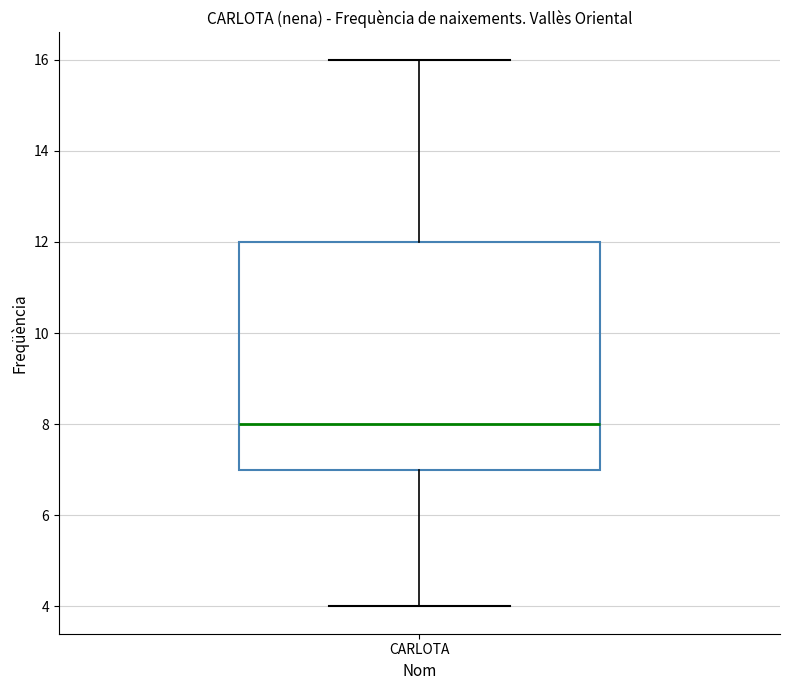

Transcribe this box plot: give where the median line is, the range the box spans, and where the two whiskers end, as read against the y-axis. The values are not printed on the chart, so give them approximately, as read against the axis.

median 8, box 7 to 12, whiskers 4 to 16